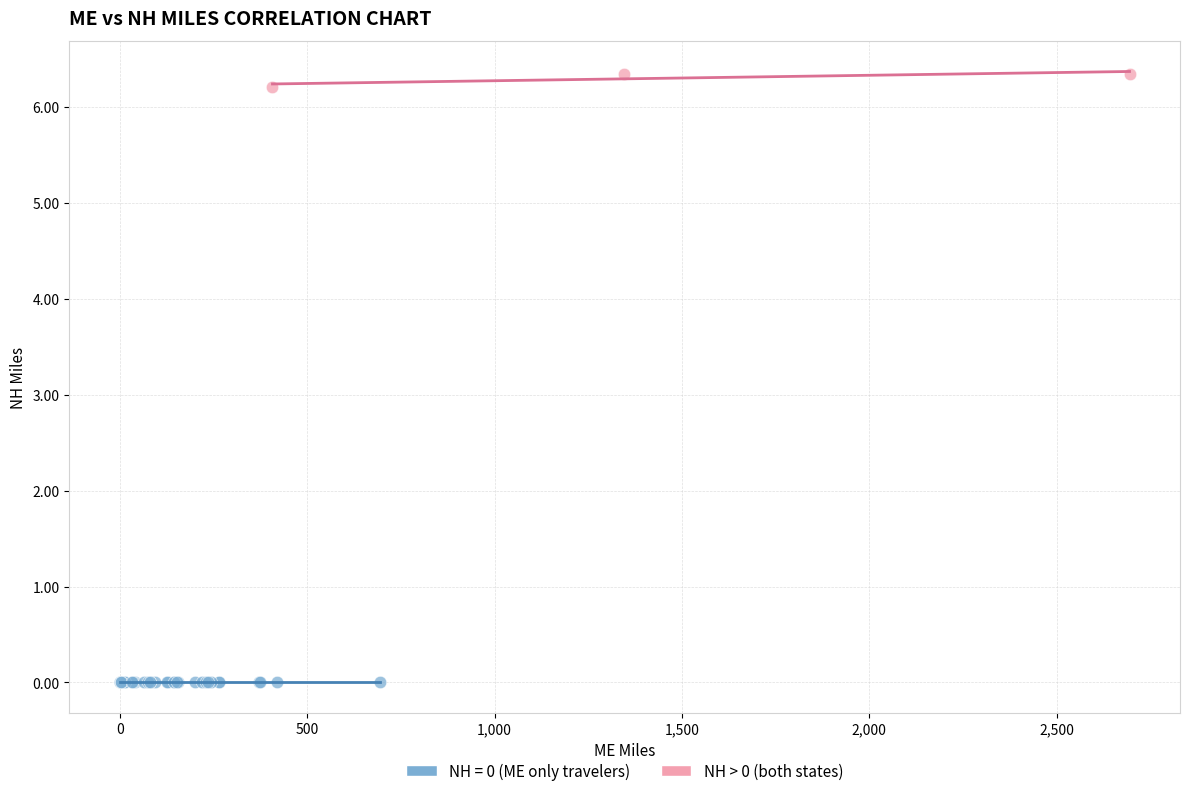

What are all the series names shown in the legend?

NH = 0 (ME only travelers), NH > 0 (both states)